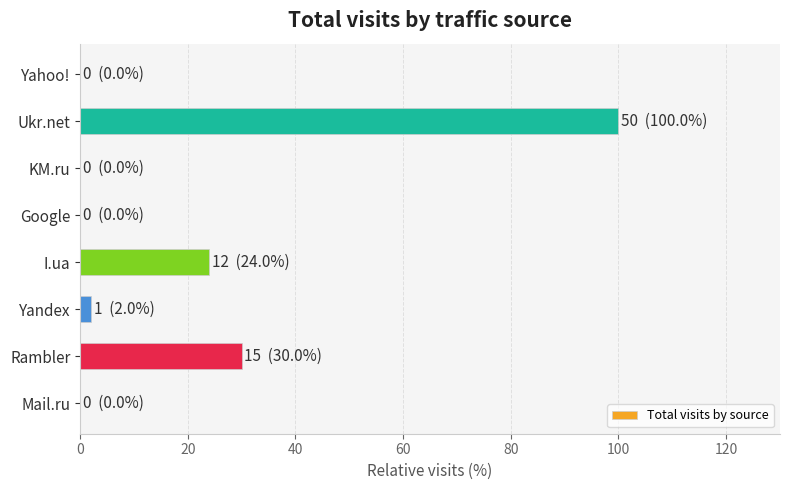

Reading bottom to top, extract all data points from this chart.

Mail.ru=0	Rambler=30	Yandex=2	I.ua=24	Google=0	KM.ru=0	Ukr.net=100	Yahoo!=0